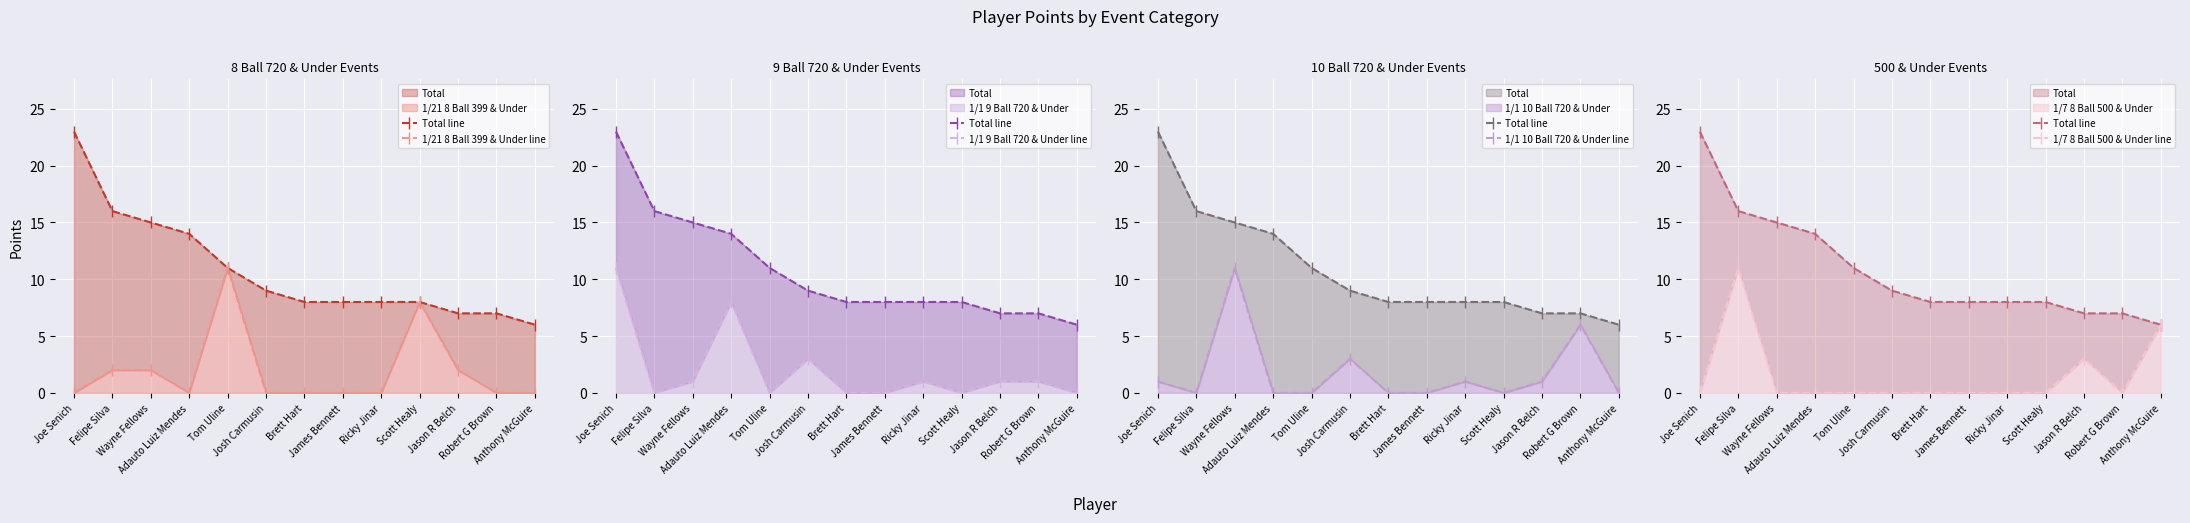

At Wayne Fellows, list the series in order from smallest to largest.

1/7 8 Ball 500 & Under line, 1/1 9 Ball 720 & Under line, 1/21 8 Ball 399 & Under line, 1/1 10 Ball 720 & Under line, Total line